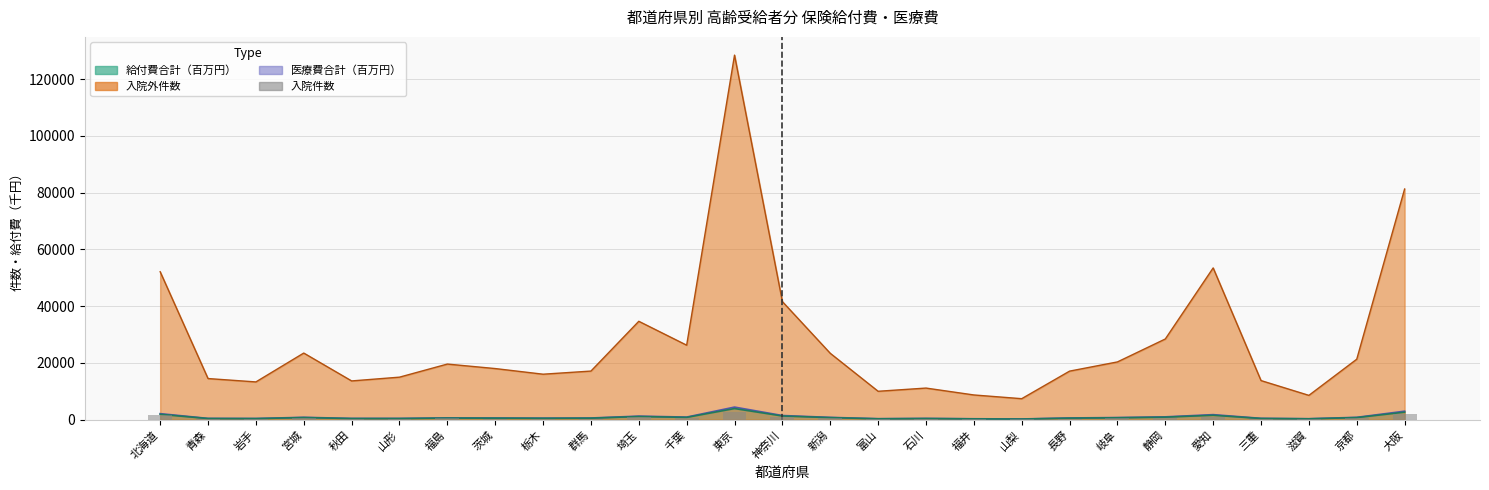

Rank the categories by value from highest to lowest.

東京, 大阪, 北海道, 愛知, 神奈川, 埼玉, 宮城, 静岡, 千葉, 京都, 新潟, 福島, 岐阜, 長野, 茨城, 群馬, 石川, 栃木, 秋田, 青森, 山形, 三重, 岩手, 福井, 富山, 滋賀, 山梨